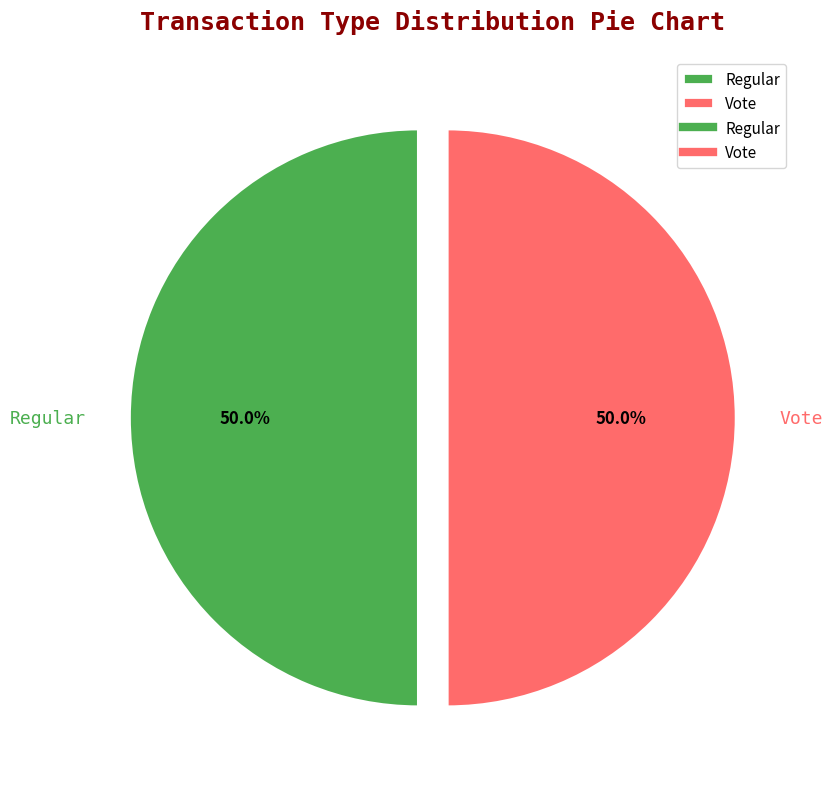

Approximately how many times larger is the value at Regular compared to Vote?

1.0